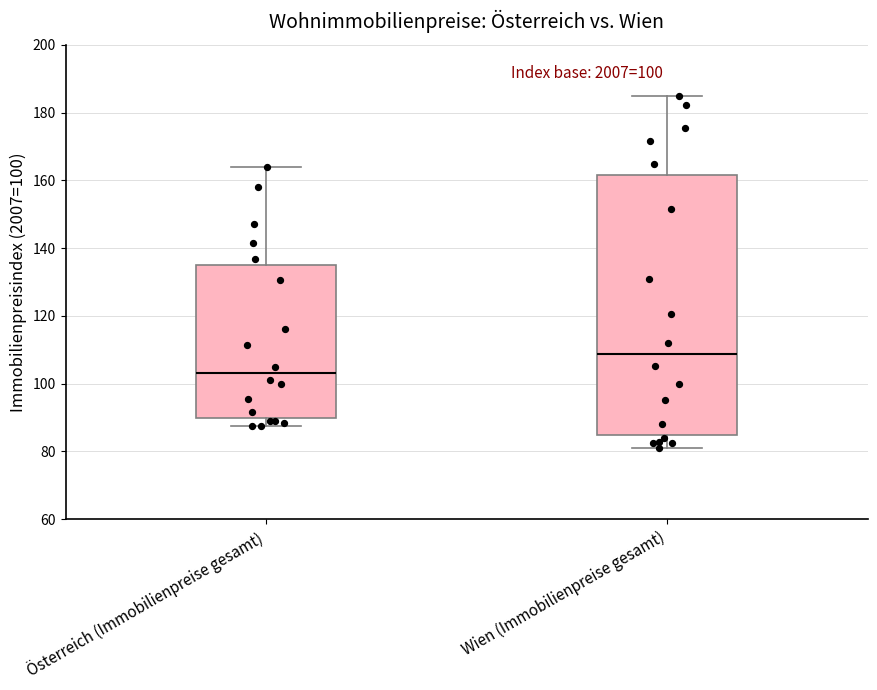

Which box's median line is the highest?

Wien (Immobilienpreise gesamt)